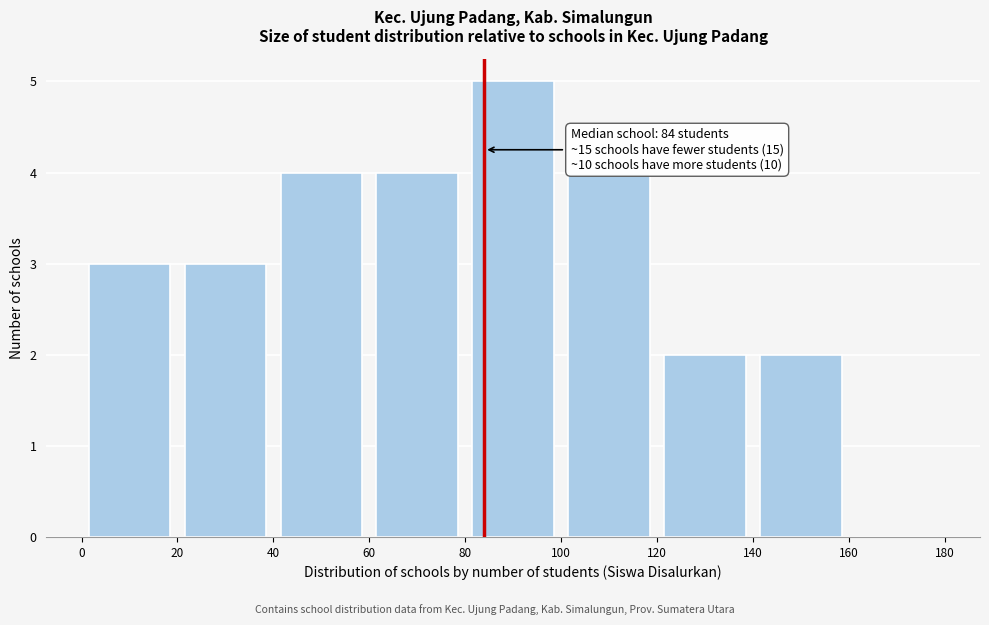

Which range on the x-axis has the tallest bar?

80 to 100